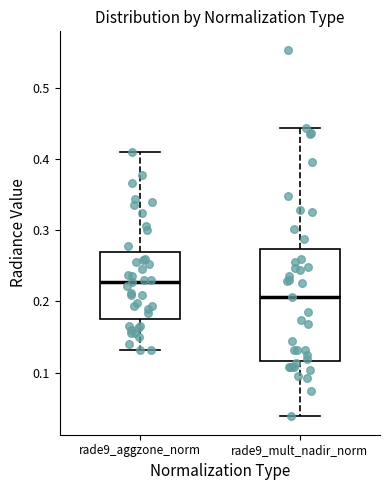

Reading left to right, read every box against the y-axis: the position of its median line, the range the box covers, and the ends of its whiskers. The values are not printed on the chart, so give them approximately, as read against the axis.

rade9_aggzone_norm: median 0.23, box 0.17 to 0.27, whiskers 0.13 to 0.41
rade9_mult_nadir_norm: median 0.21, box 0.12 to 0.27, whiskers 0.04 to 0.44